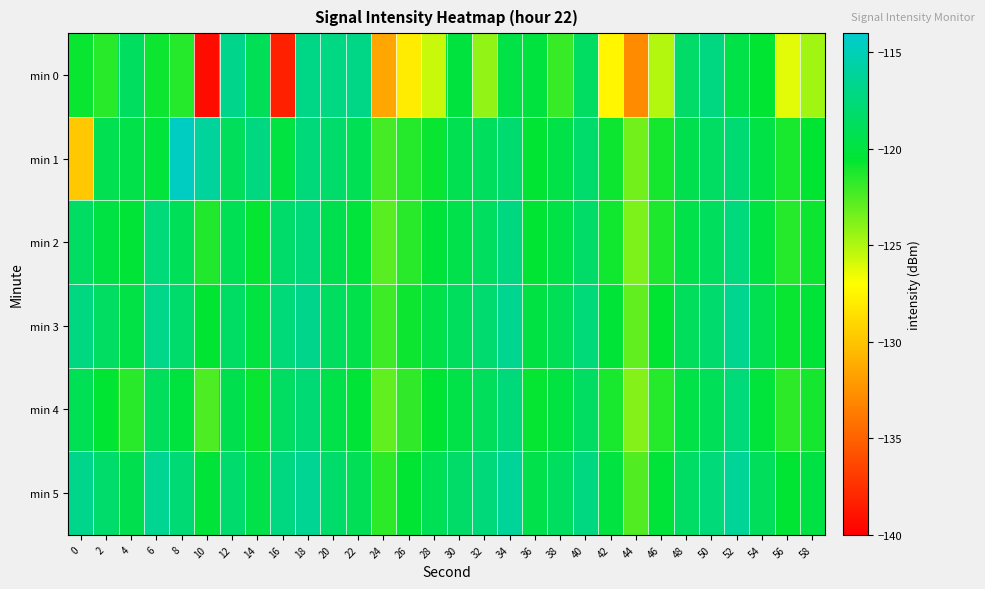

Reading left to right, list all the values displayed in this chart.

min 0: 0=-120.8	2=-121.5	4=-118.6	6=-120.8	8=-121.5	10=-139.4	12=-116.8	14=-119.1	16=-138.3	18=-117.0	20=-117.1	22=-117.0	24=-131.5	26=-127.9	28=-125.6	30=-120.0	32=-124.3	34=-119.7	36=-120.0	38=-122.0	40=-118.5	42=-127.5	44=-132.9	46=-125.1	48=-118.3	50=-117.2	52=-119.7	54=-120.5	56=-126.3	58=-124.6
min 1: 0=-129.8	2=-119.3	4=-119.6	6=-120.1	8=-114.5	10=-116.1	12=-118.9	14=-117.2	16=-120.0	18=-117.5	20=-118.2	22=-119.1	24=-122.3	26=-121.5	28=-120.8	30=-119.2	32=-118.7	34=-117.9	36=-120.4	38=-119.6	40=-118.1	42=-120.9	44=-123.4	46=-121.1	48=-119.3	50=-118.5	52=-117.8	54=-119.7	56=-121.2	58=-120.6
min 2: 0=-118.5	2=-119.8	4=-120.3	6=-117.6	8=-118.9	10=-121.4	12=-119.1	14=-120.7	16=-118.2	18=-117.5	20=-119.3	22=-120.1	24=-122.8	26=-121.6	28=-120.2	30=-119.4	32=-118.6	34=-117.2	36=-120.5	38=-119.7	40=-118.3	42=-121.0	44=-123.7	46=-121.3	48=-119.5	50=-118.7	52=-117.4	54=-119.9	56=-121.5	58=-120.9
min 3: 0=-117.2	2=-118.5	4=-119.7	6=-116.9	8=-118.1	10=-120.6	12=-118.4	14=-119.9	16=-117.6	18=-116.8	20=-118.6	22=-119.4	24=-122.1	26=-120.9	28=-119.5	30=-118.7	32=-117.9	34=-116.6	36=-119.8	38=-119.0	40=-117.6	42=-120.3	44=-123.0	46=-120.6	48=-118.8	50=-118.0	52=-116.7	54=-119.2	56=-120.8	58=-120.2
min 4: 0=-119.1	2=-120.4	4=-121.6	6=-118.8	8=-120.0	10=-122.5	12=-119.3	14=-120.8	16=-118.5	18=-117.7	20=-119.5	22=-120.3	24=-123.0	26=-121.8	28=-120.4	30=-119.6	32=-118.8	34=-117.5	36=-120.7	38=-119.9	40=-118.5	42=-121.2	44=-123.9	46=-121.5	48=-119.7	50=-118.9	52=-117.6	54=-120.1	56=-121.7	58=-121.1
min 5: 0=-116.8	2=-118.1	4=-119.3	6=-116.5	8=-117.7	10=-120.2	12=-118.0	14=-119.5	16=-117.2	18=-116.4	20=-118.2	22=-119.0	24=-121.7	26=-120.5	28=-119.1	30=-118.3	32=-117.5	34=-116.2	36=-119.4	38=-118.6	40=-117.2	42=-119.9	44=-122.6	46=-120.2	48=-118.4	50=-117.6	52=-116.3	54=-118.8	56=-120.4	58=-119.8